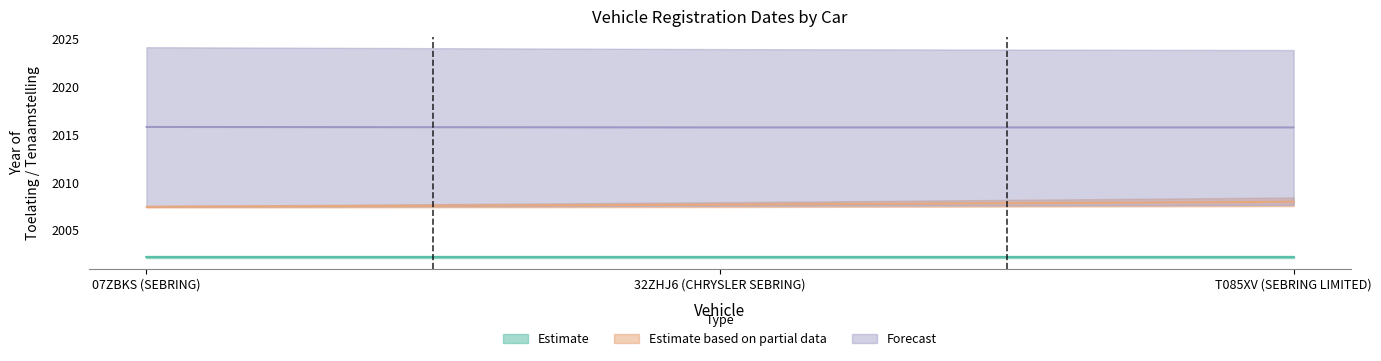

The value of datum_eerste_tenaamstelling_in_nederland at 32ZHJ6 (CHRYSLER SEBRING) is 2798.0. True or false?

False